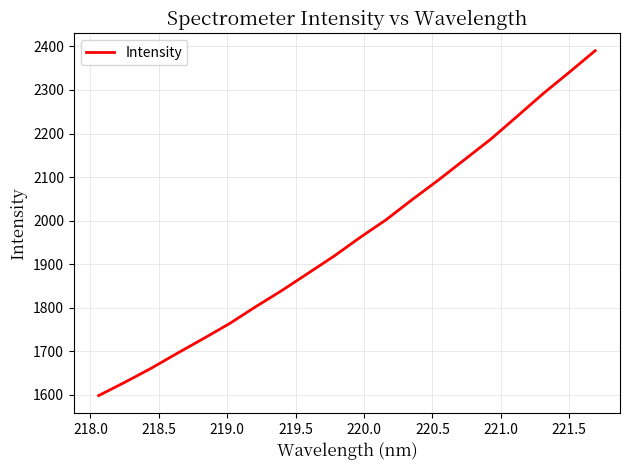

What is the difference between the maximum and minimum values?

791.7